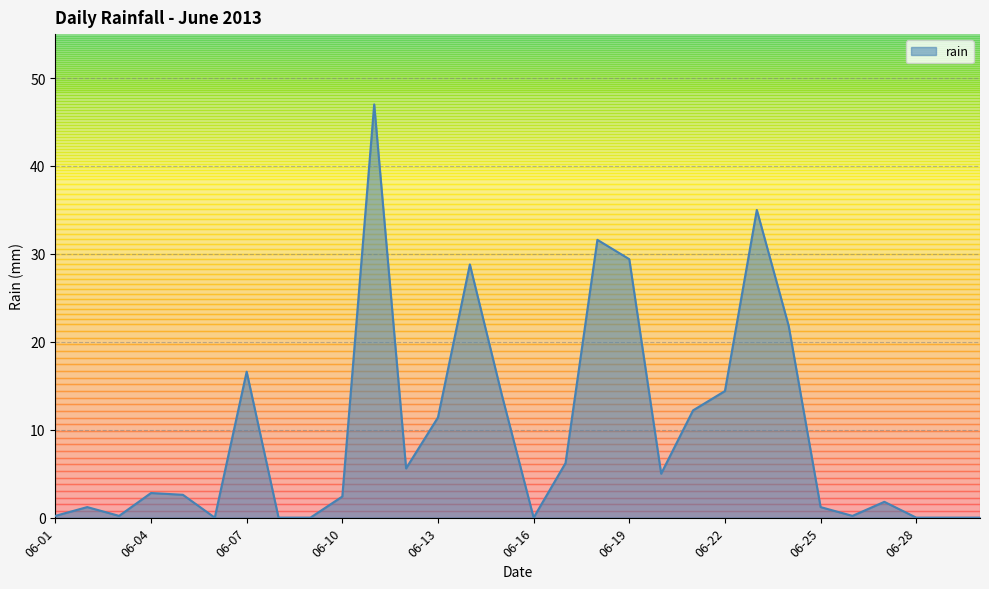

What is the maximum value shown in the chart?

47.0